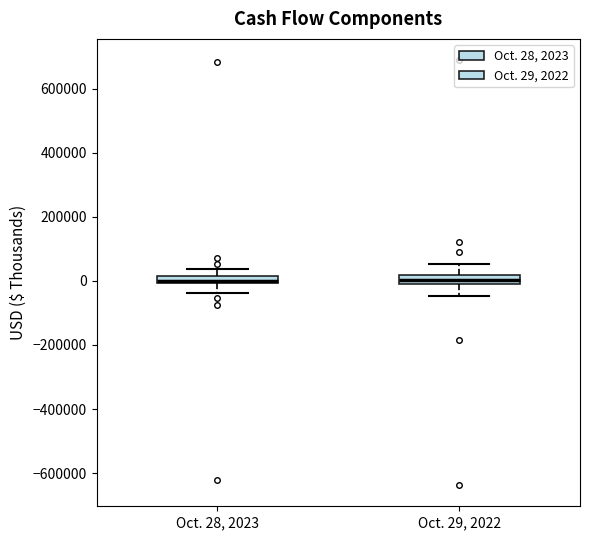

Where does the lower whisker of the box for Oct. 28, 2023 end on the y-axis? The values are not printed on the chart, so give them approximately, as read against the axis.

-40000